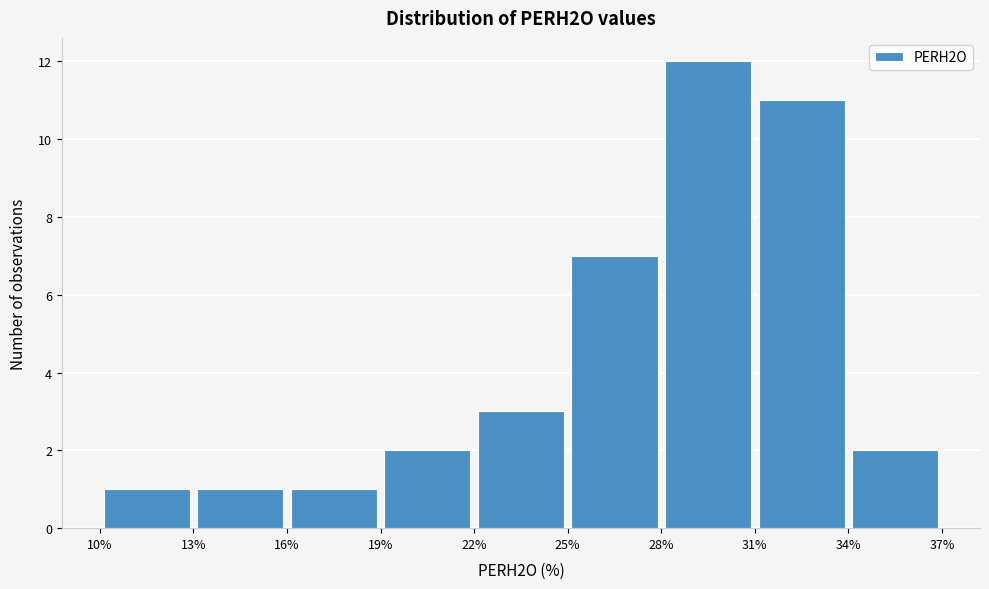

How tall is the bar that spans 34% to 37% on the x-axis? The values are not printed on the chart, so give them approximately, as read against the axis.

2